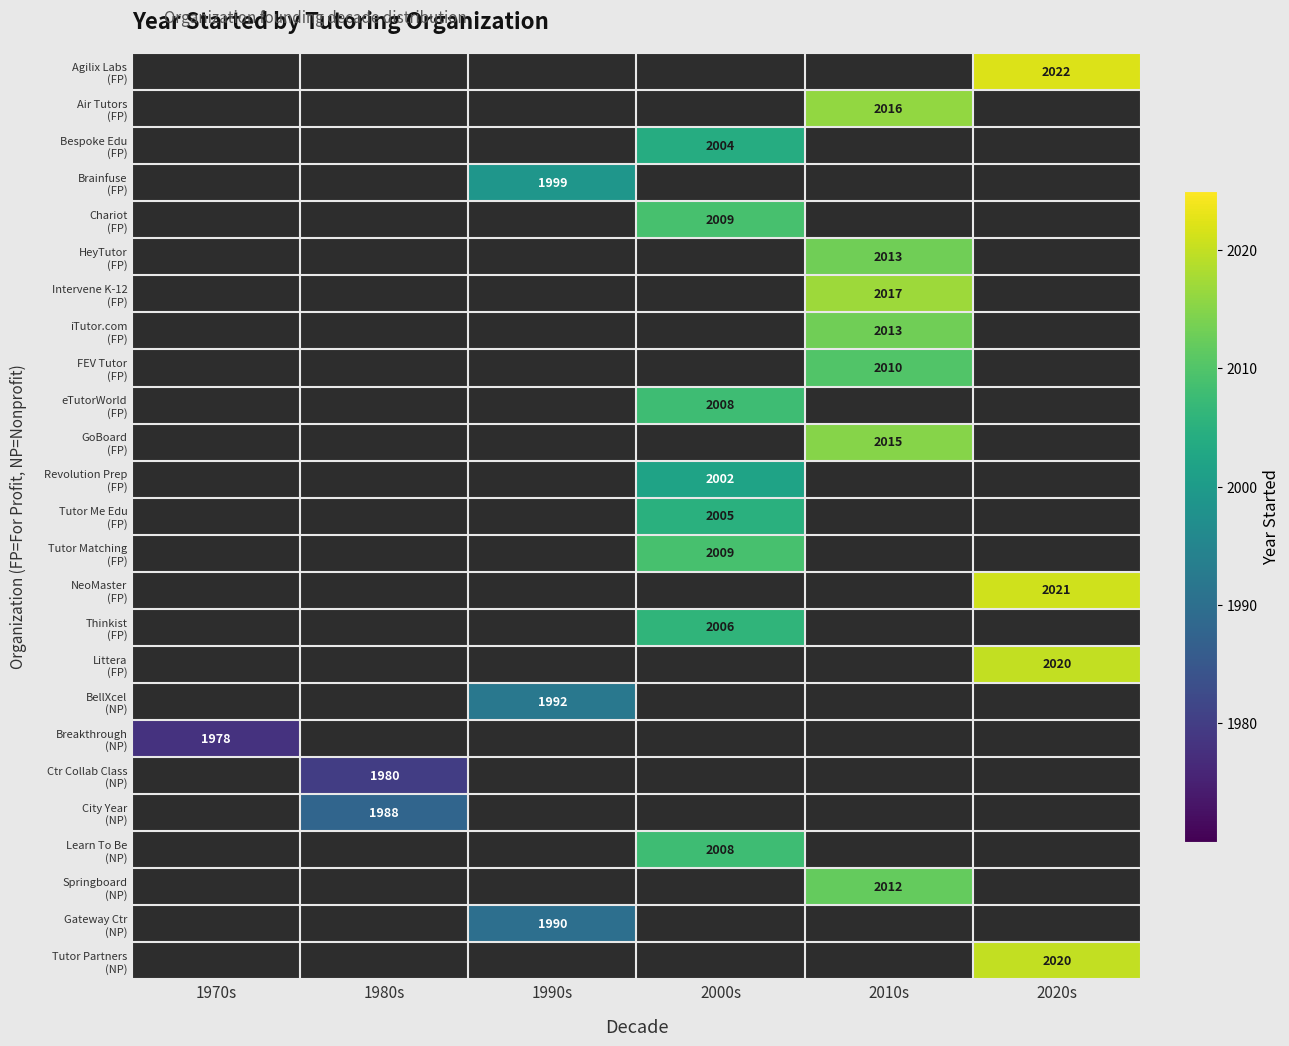

What is the maximum value for Breakthrough (NP)?

1978.0